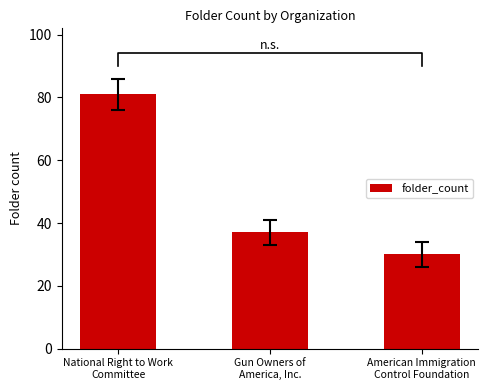

How many bars are there in total?

3